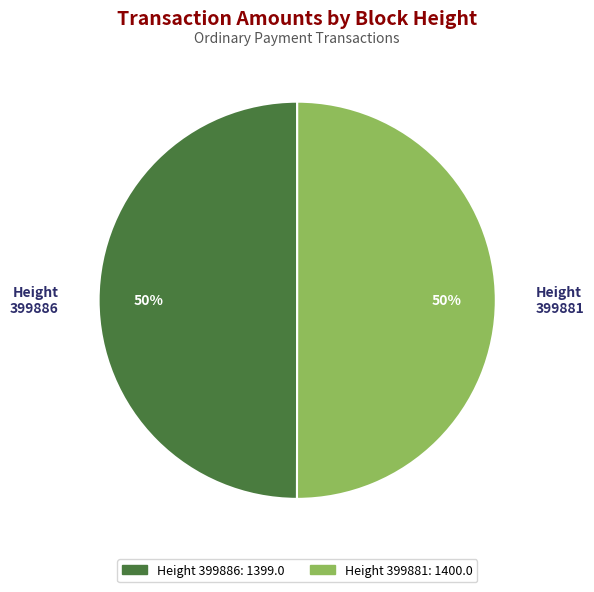

To the nearest percent, what is the average slice percentage?

50%